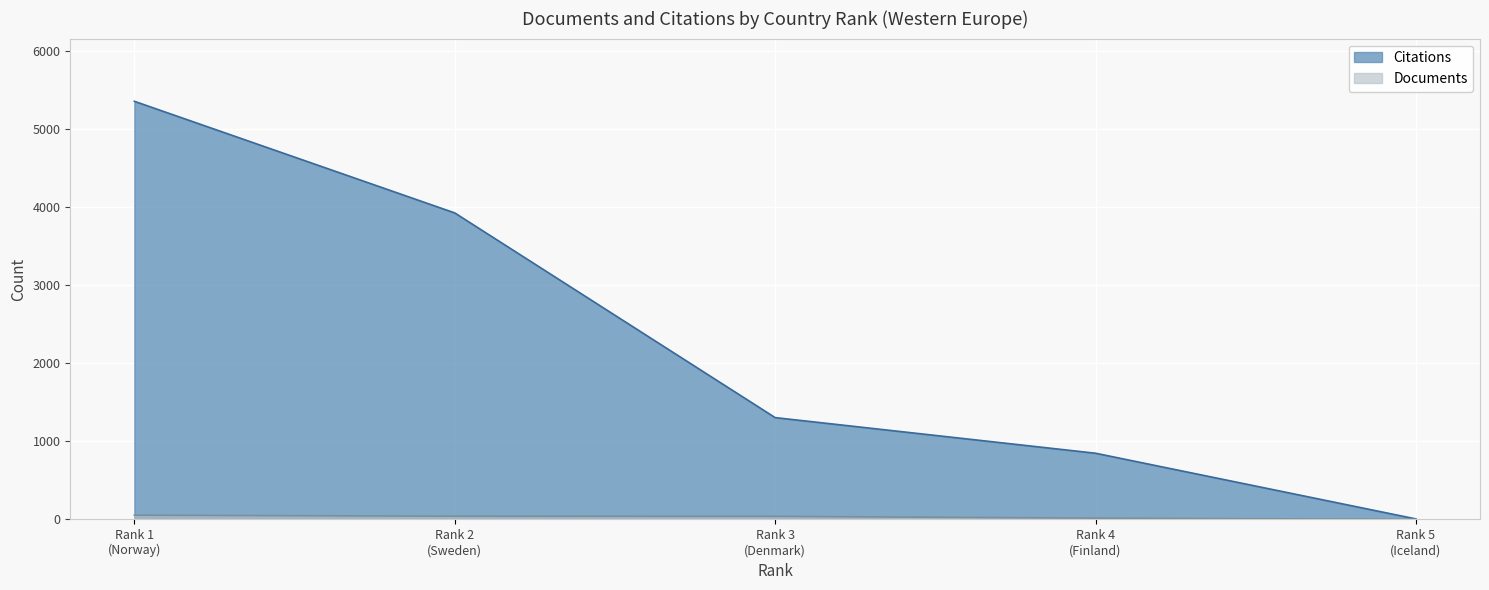

Which series has the widest spread of values?

Citations